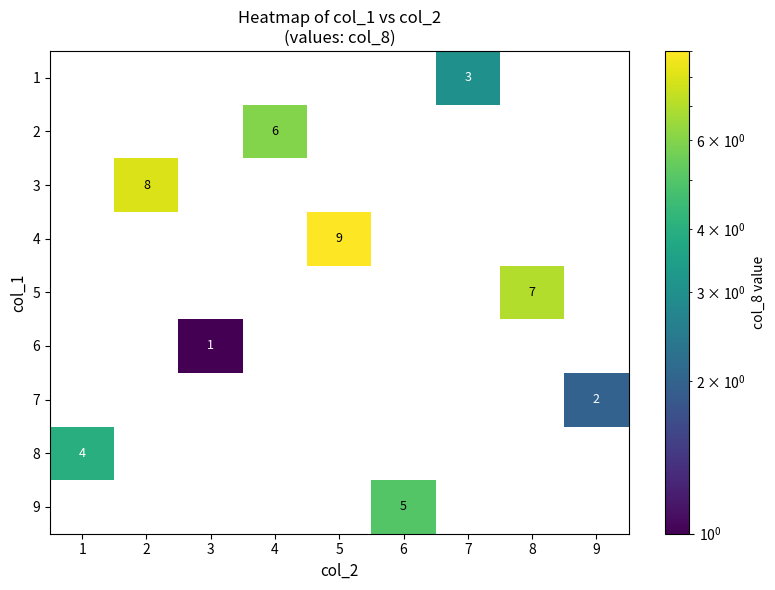

Which series has the largest total across all categories?

4